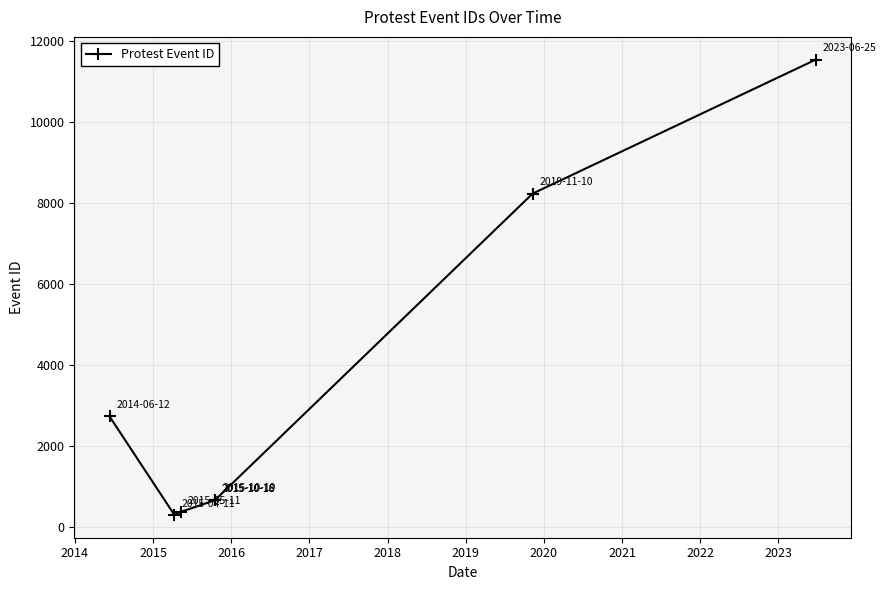

What is the greatest value displayed?

11551